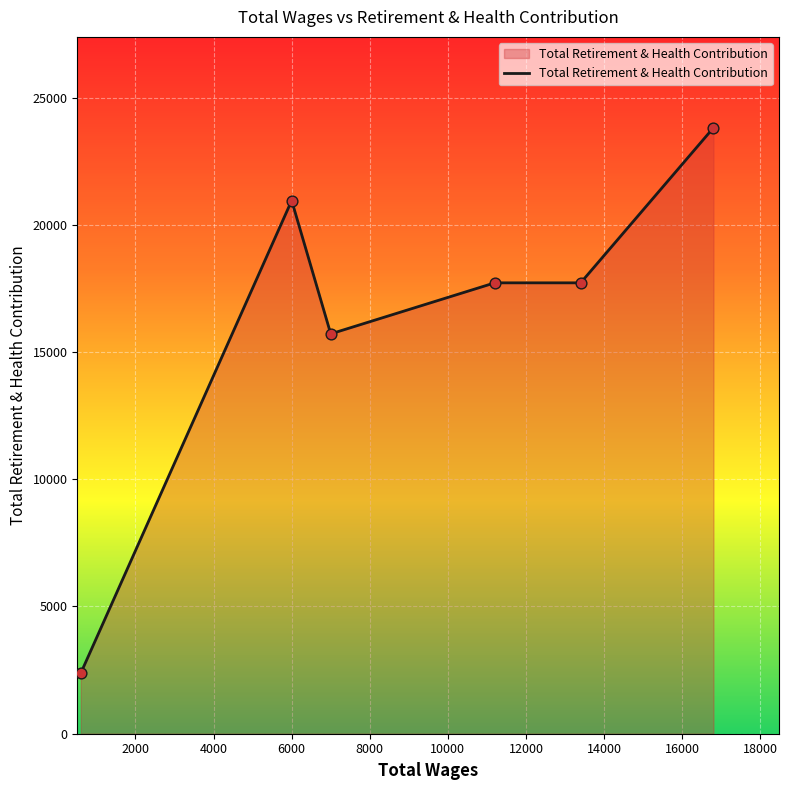

True or false: there are more than 0 points higher than both neighbors.

True